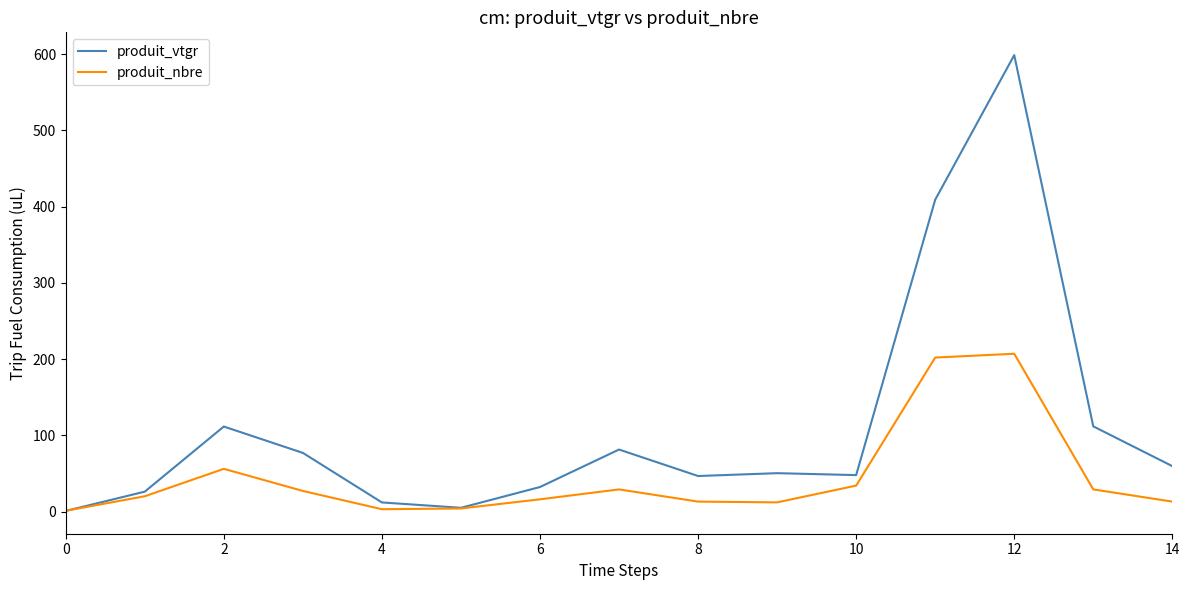

Which series has the largest total across all categories?

produit_vtgr